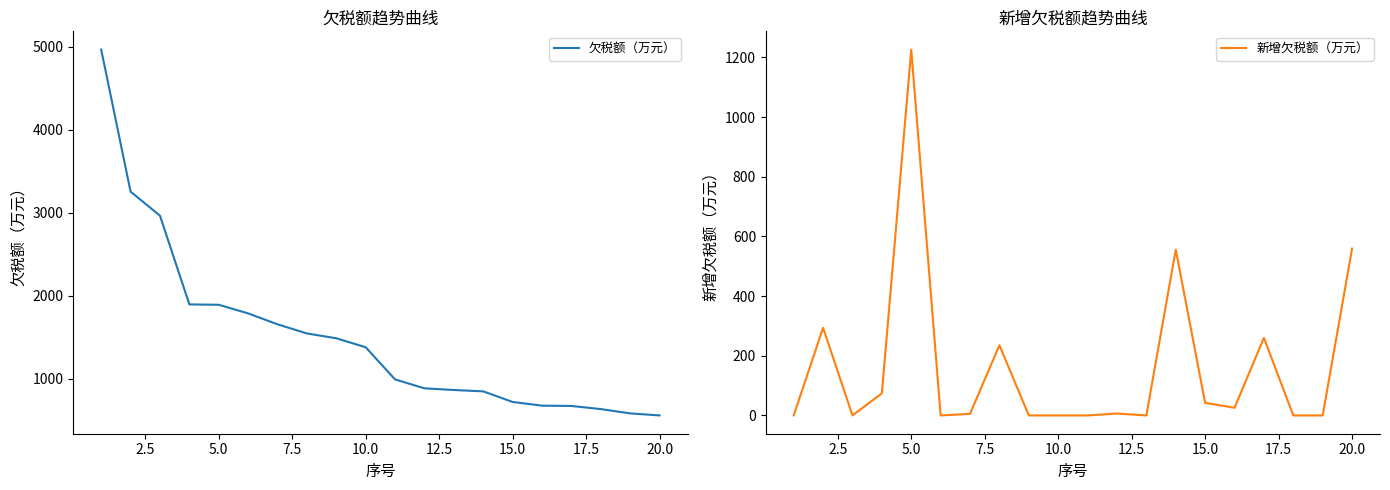

The value of 新增欠税额（万元） at 5.0 is 1225.8. True or false?

True